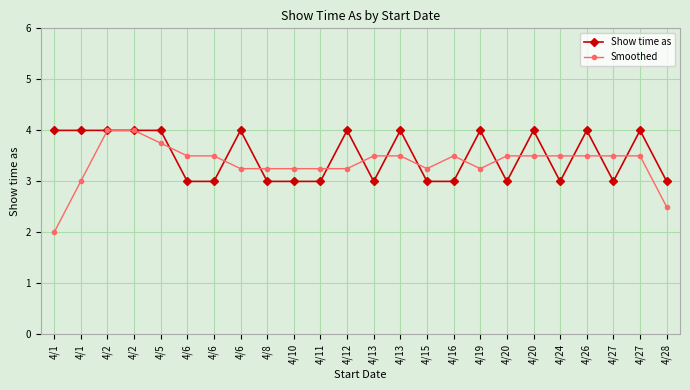

What are all the series names shown in the legend?

Show time as, Smoothed